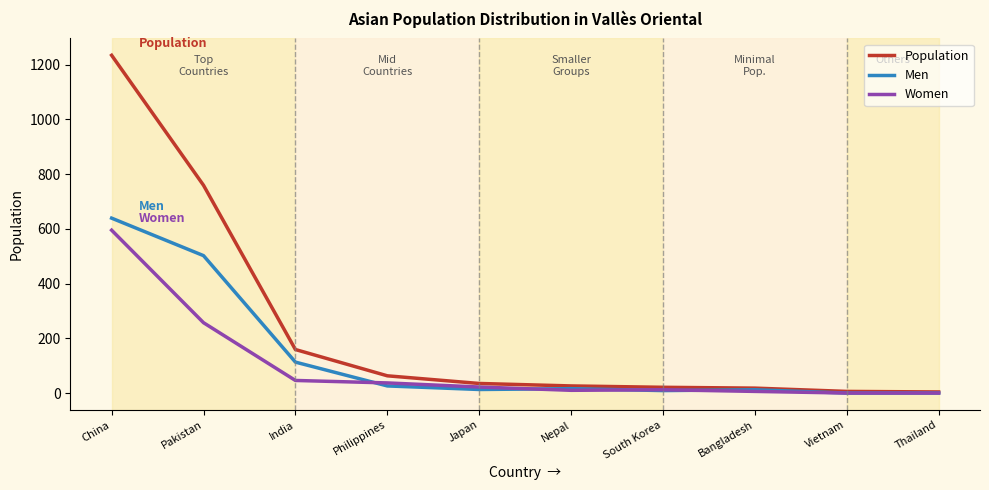

At which label does Men reach its peak?

China